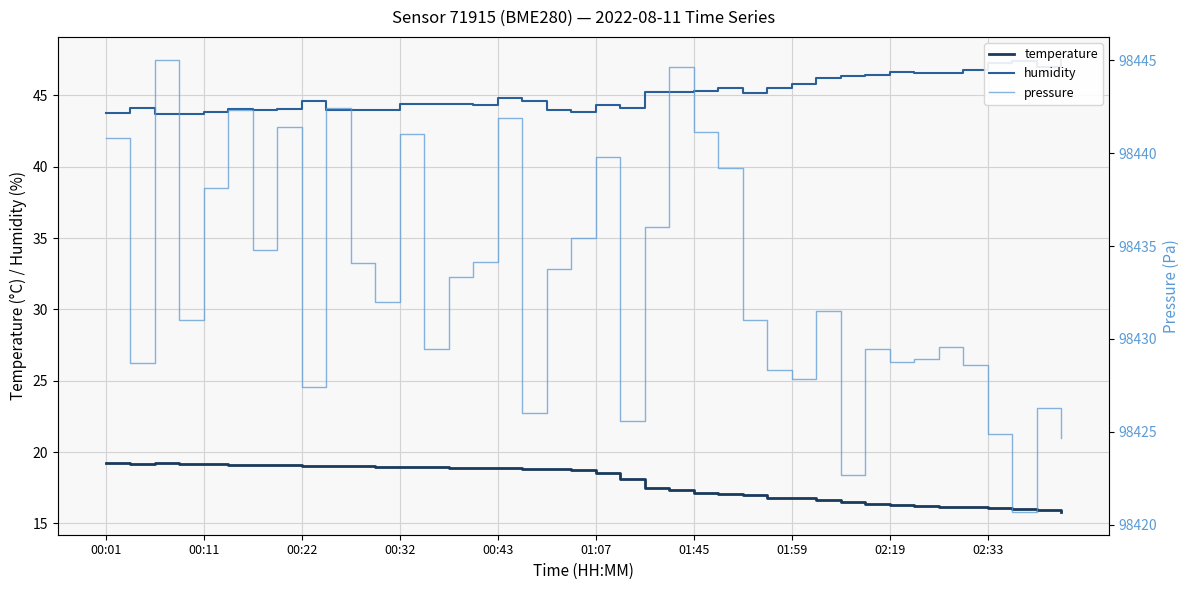

The temperature series shows 3.7 at 02:33. True or false?

False